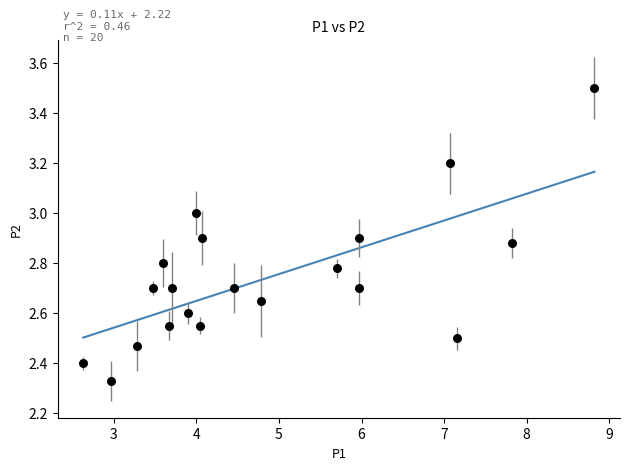

What is the range of X values (max minus min)?

6.2